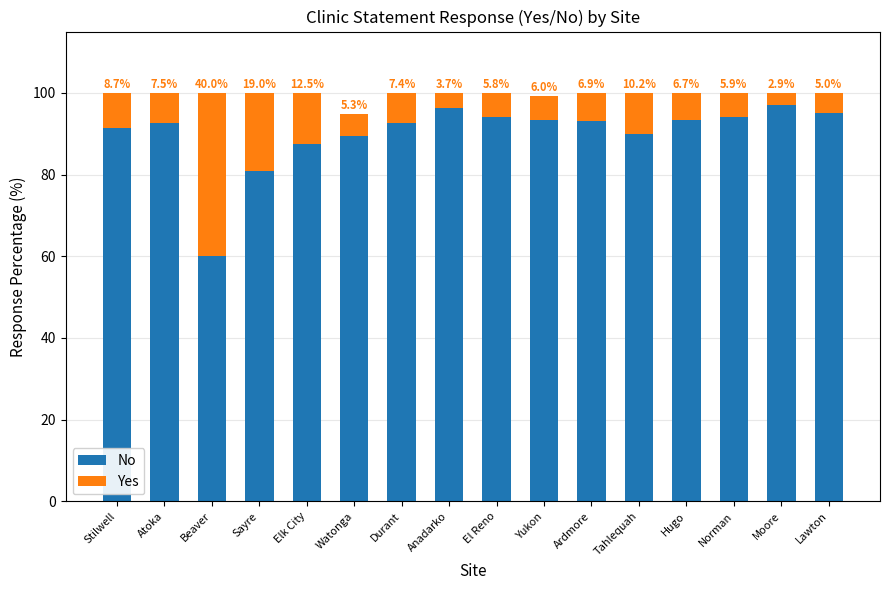

Is it true that No equals 94.2 at El Reno?

True